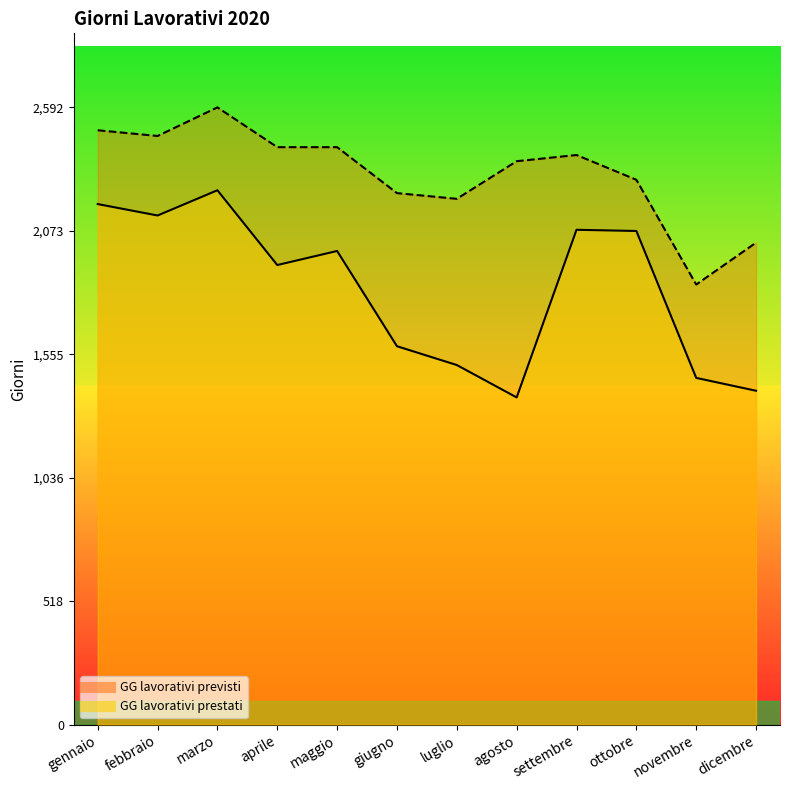

Is it true that GG lavorativi previsti equals 2392 at settembre?

True